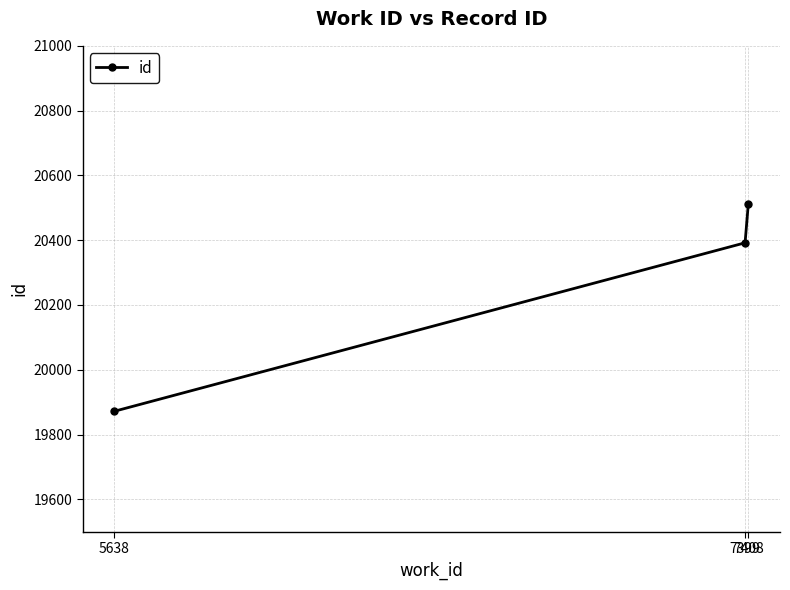

Which label corresponds to the largest value in the chart?

7408